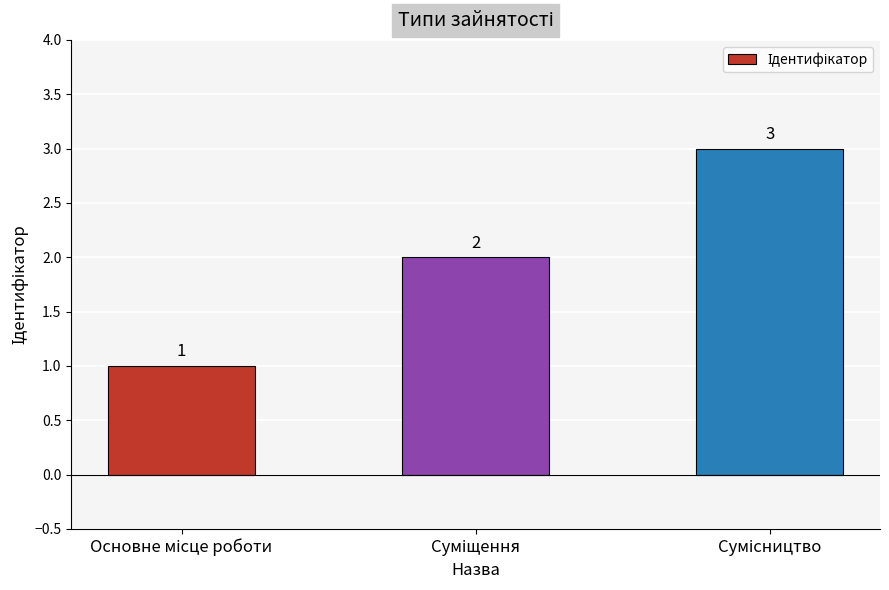

What is the value of the 2nd bar from the left?

2